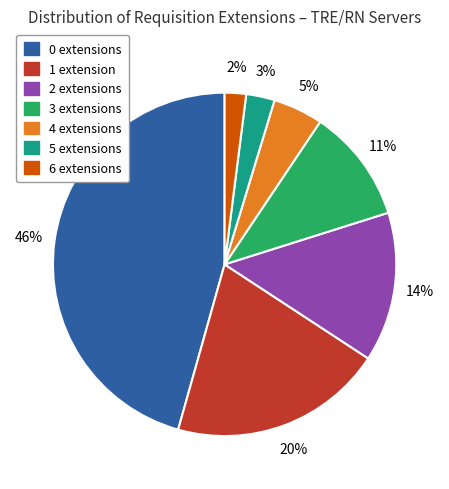

Count the number of slices in the pie.

7